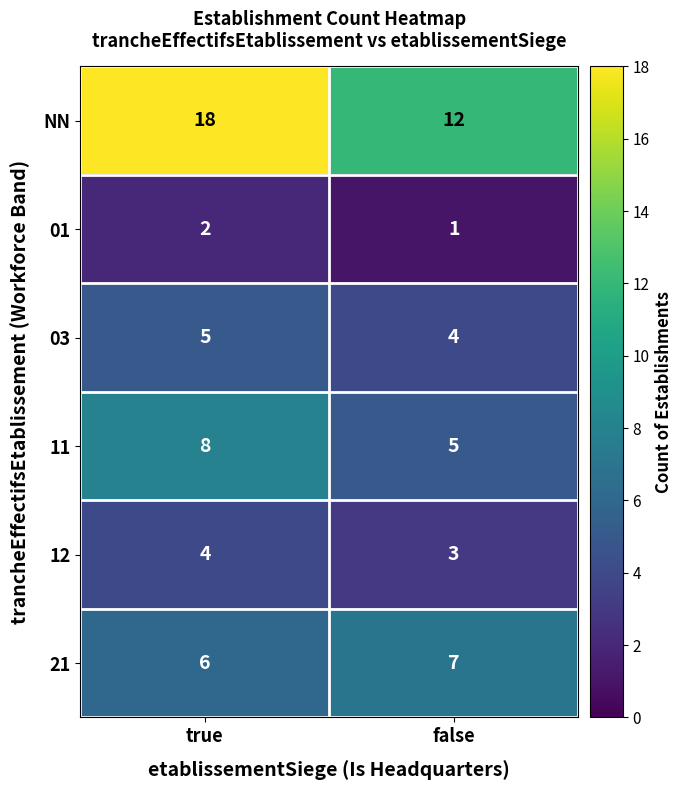

Is it true that 01 equals 1 at false?

True